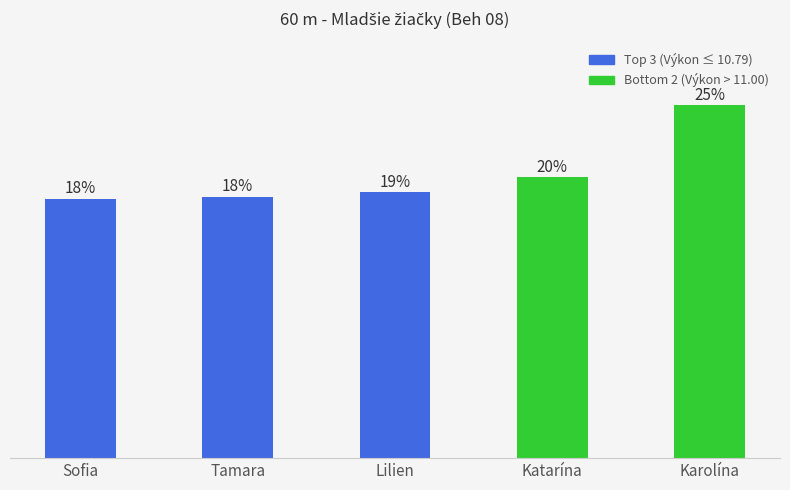

Are the bars horizontal?

No